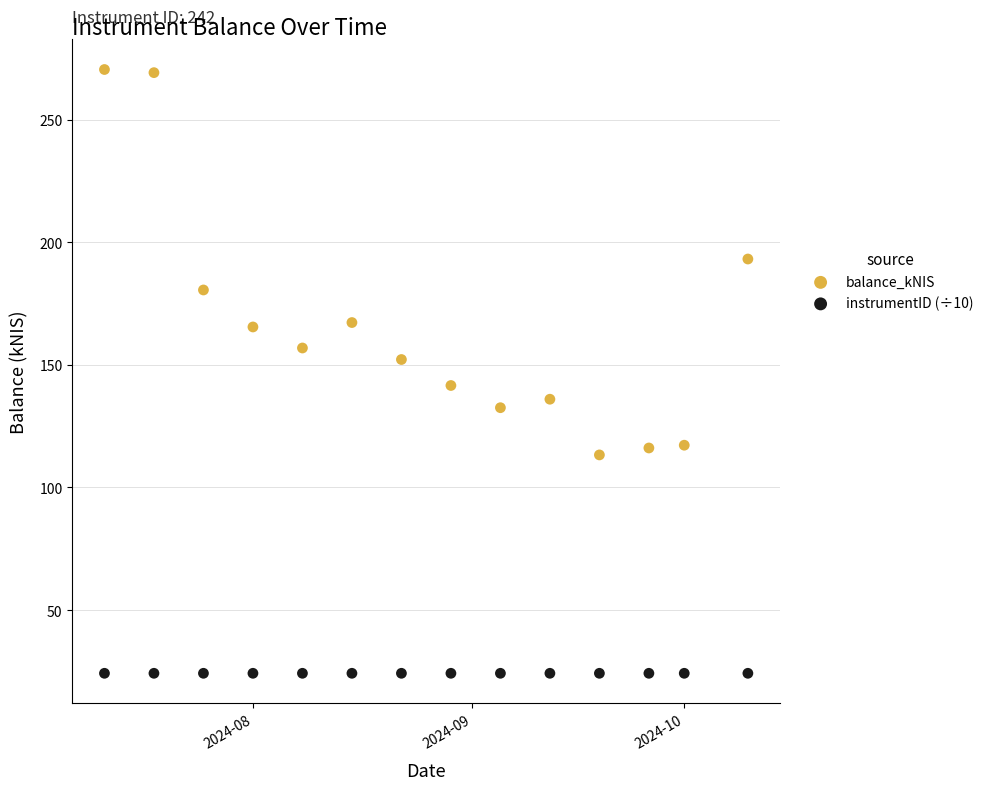

What are all the series names shown in the legend?

balance_kNIS, instrumentID (÷10)